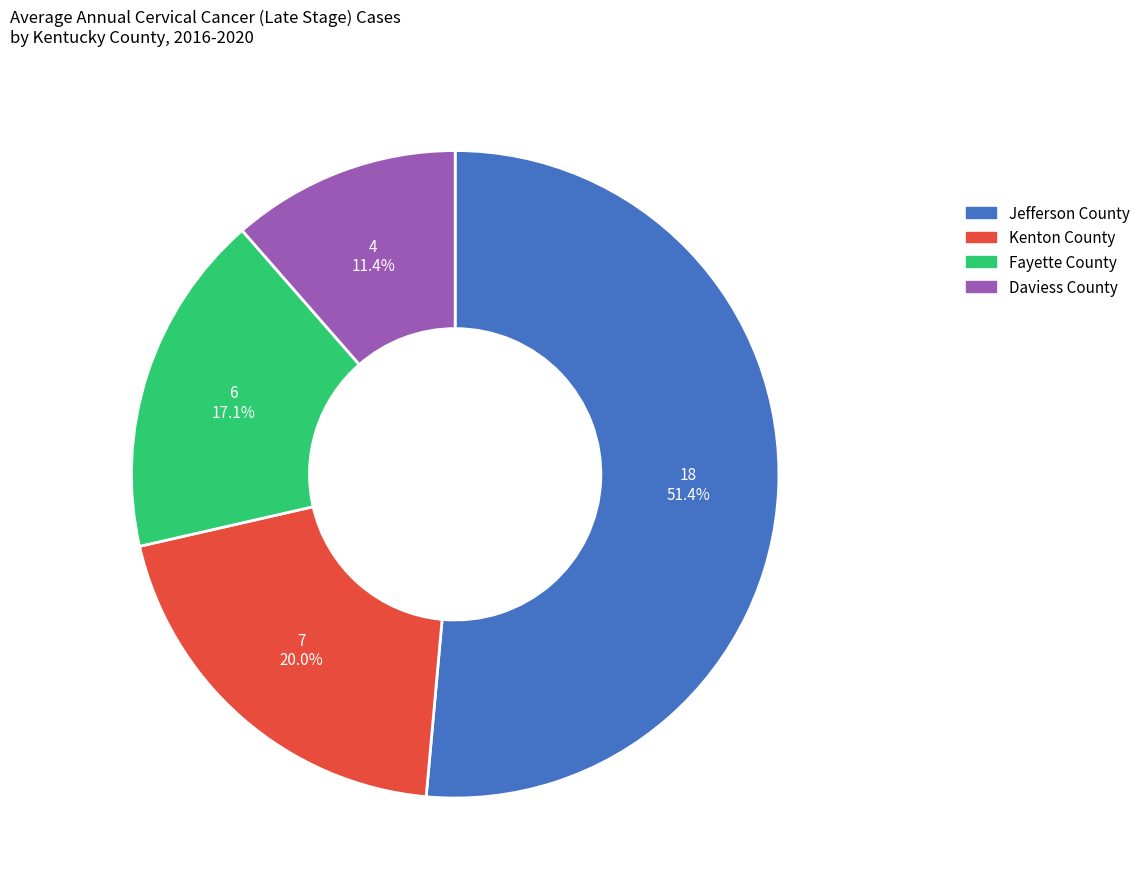

Which category has the biggest portion of the pie?

Jefferson County